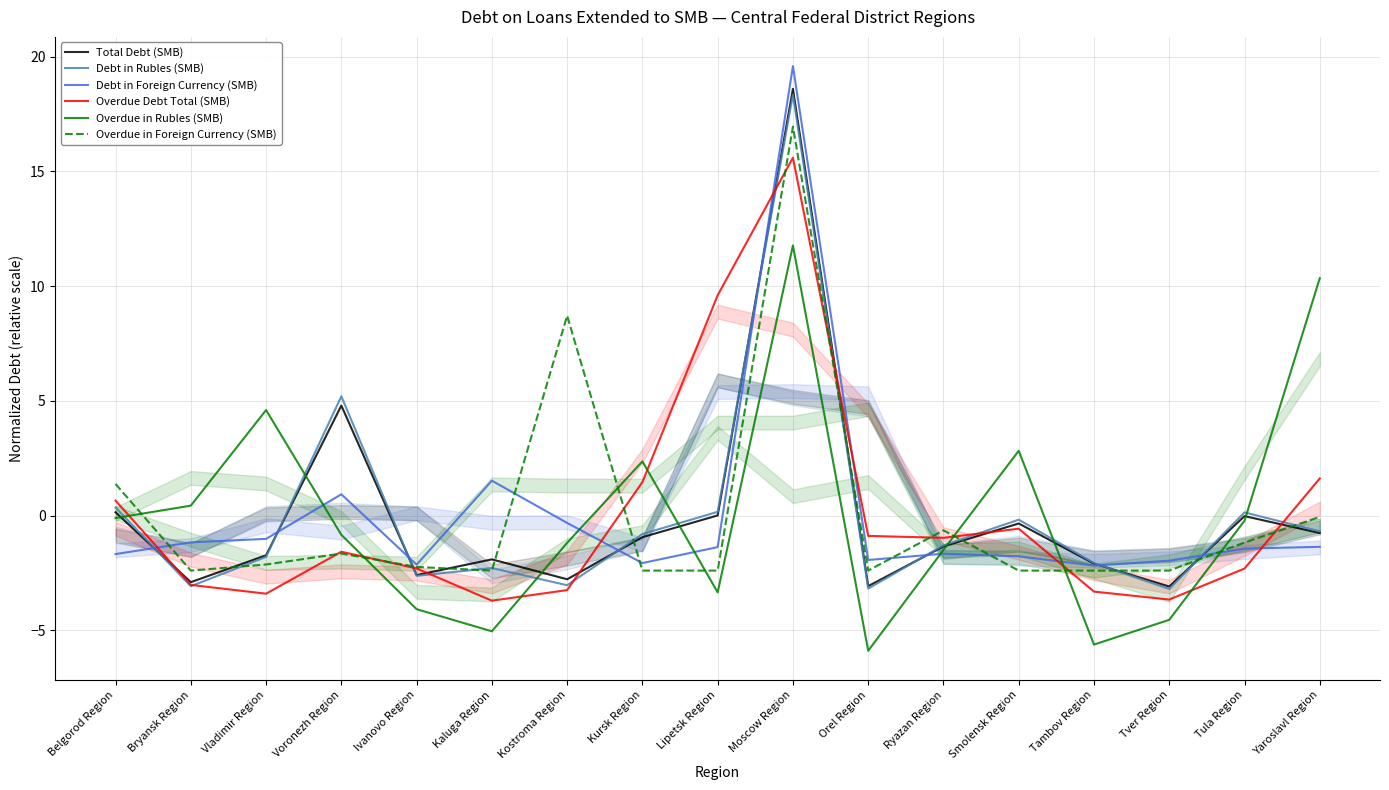

The Overdue Debt Total (SMB) series shows 1.5 at Kursk Region. True or false?

True